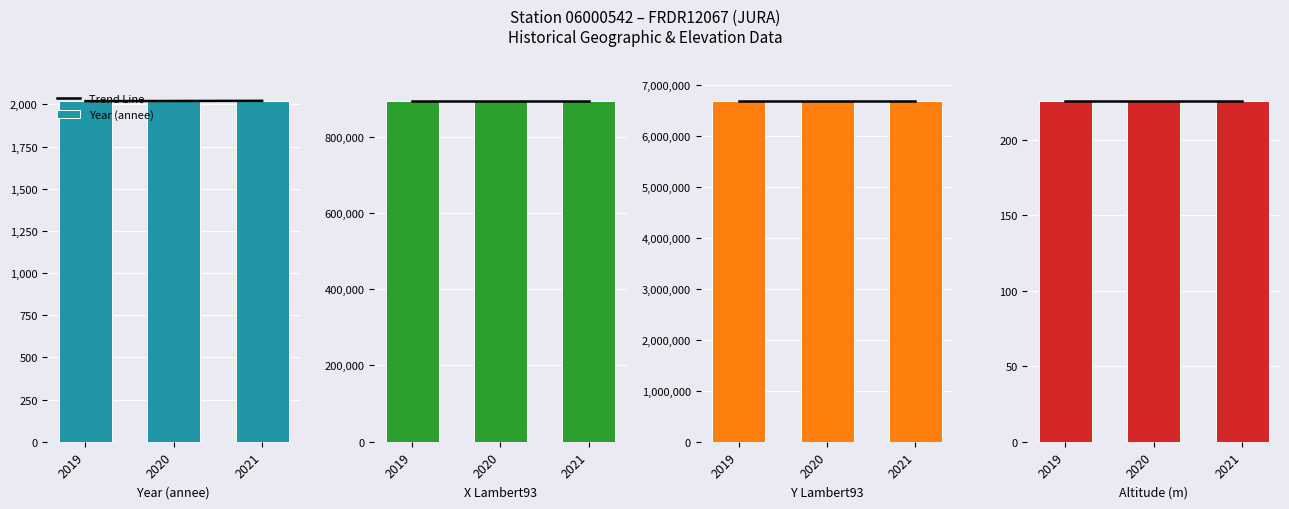

Rank the series at 2021 from highest to lowest value.

Y Lambert93, X Lambert93, Trend Line, Year (annee), Altitude (m)